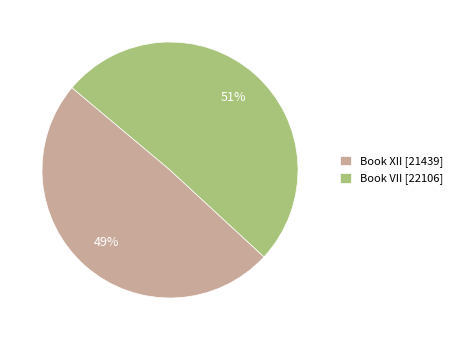

To the nearest percent, what portion does Book VII represent?

51%